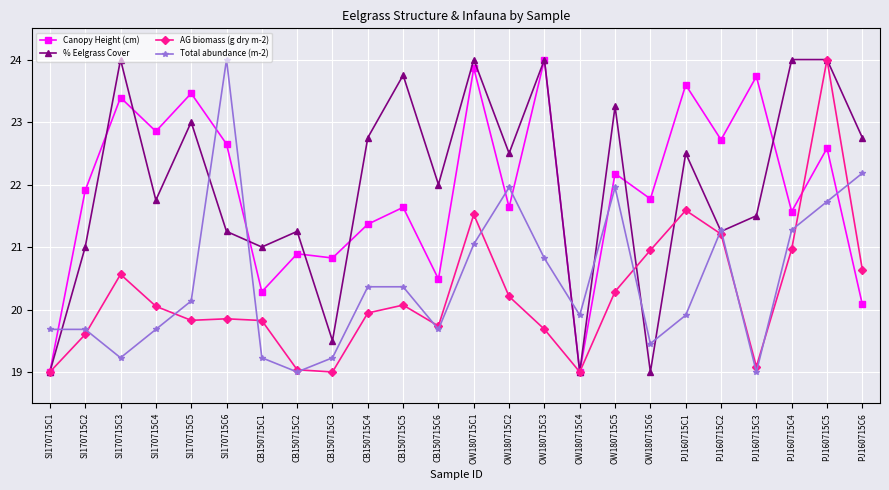

What are all the series names shown in the legend?

Canopy Height (cm), % Eelgrass Cover, AG biomass (g dry m-2), Total abundance (m-2)